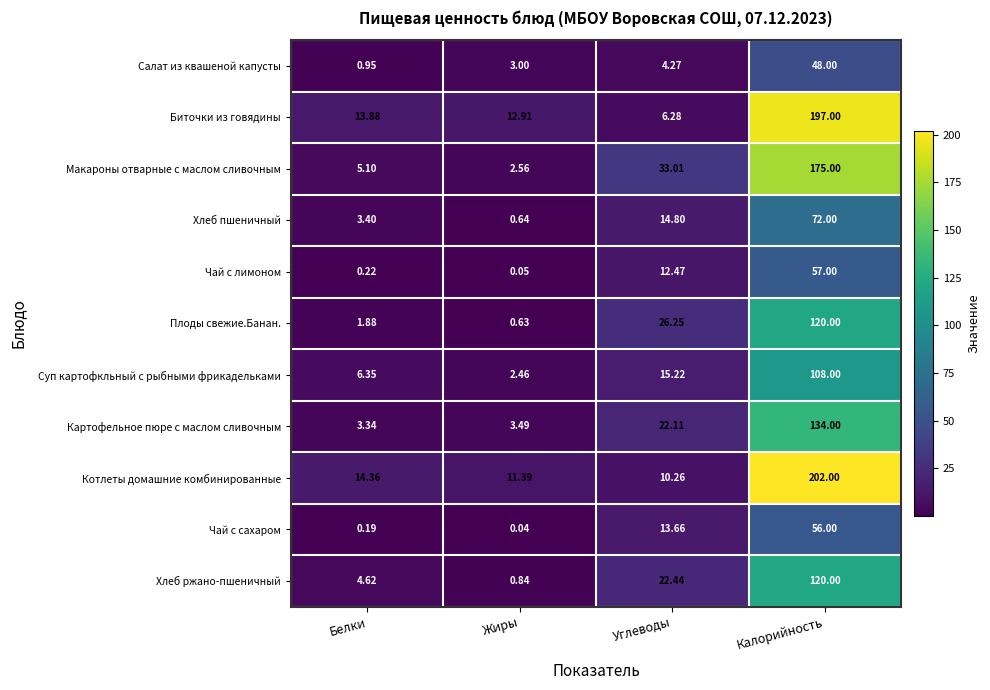

At which label does Чай с сахаром first exceed 13?

Углеводы